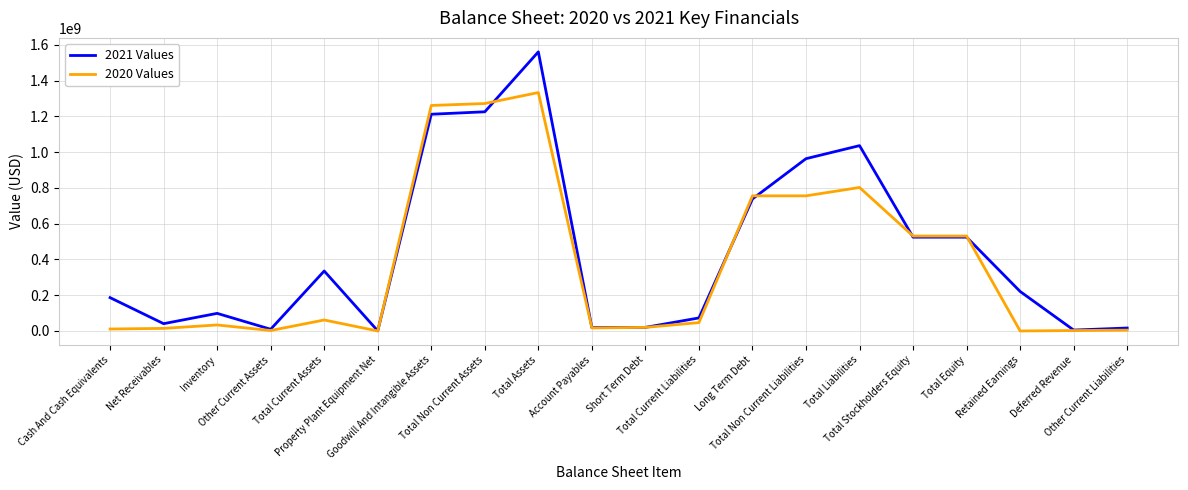

At which category does 2021 Values reach its first local valley?

Net Receivables